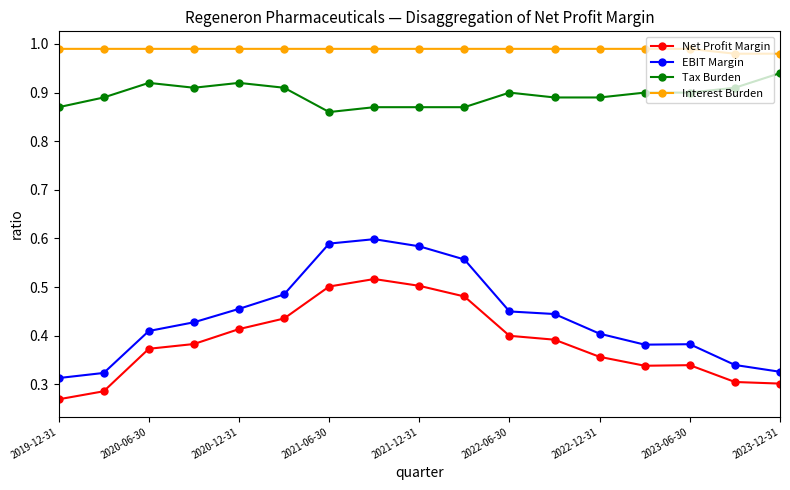

How many EBIT Margin values are between 0 and 1?

17